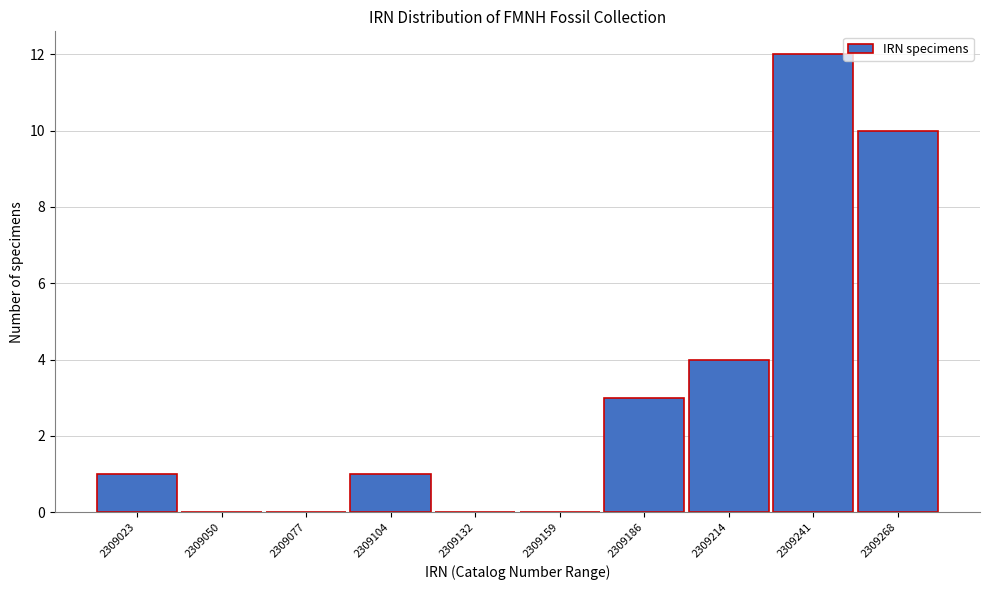

Reading left to right, extract all data points from this chart.

2309023=1	2309050=0	2309077=0	2309104=1	2309132=0	2309159=0	2309186=3	2309214=4	2309241=12	2309268=10